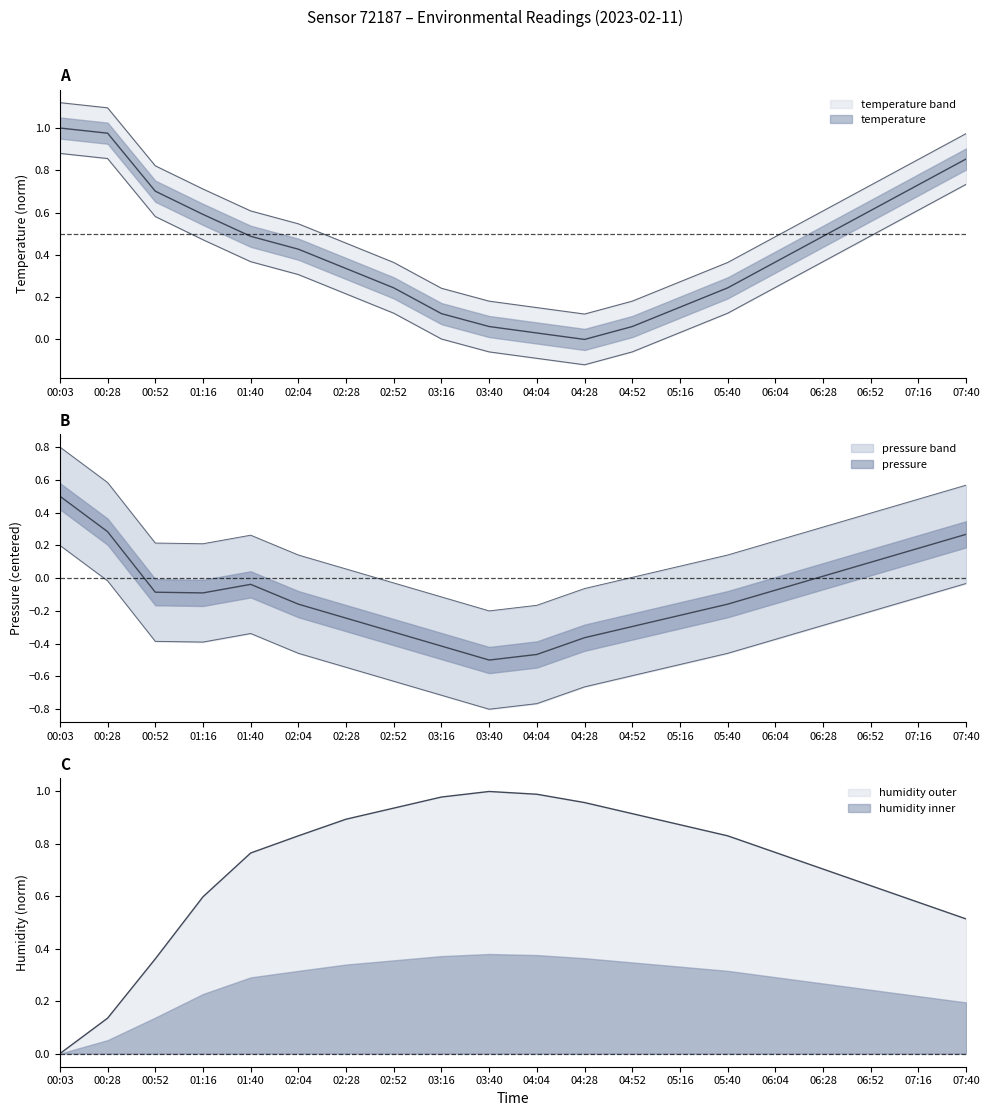

What is the average value of the pressure_norm series?

-0.1